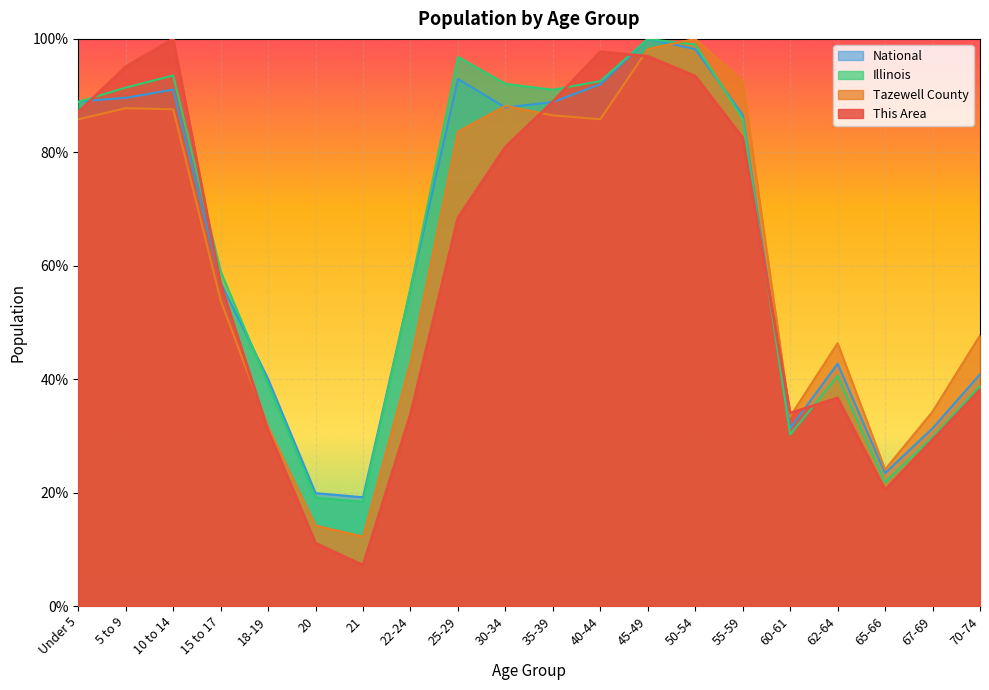

What is the difference between the maximum and minimum values in the National series?

80.8